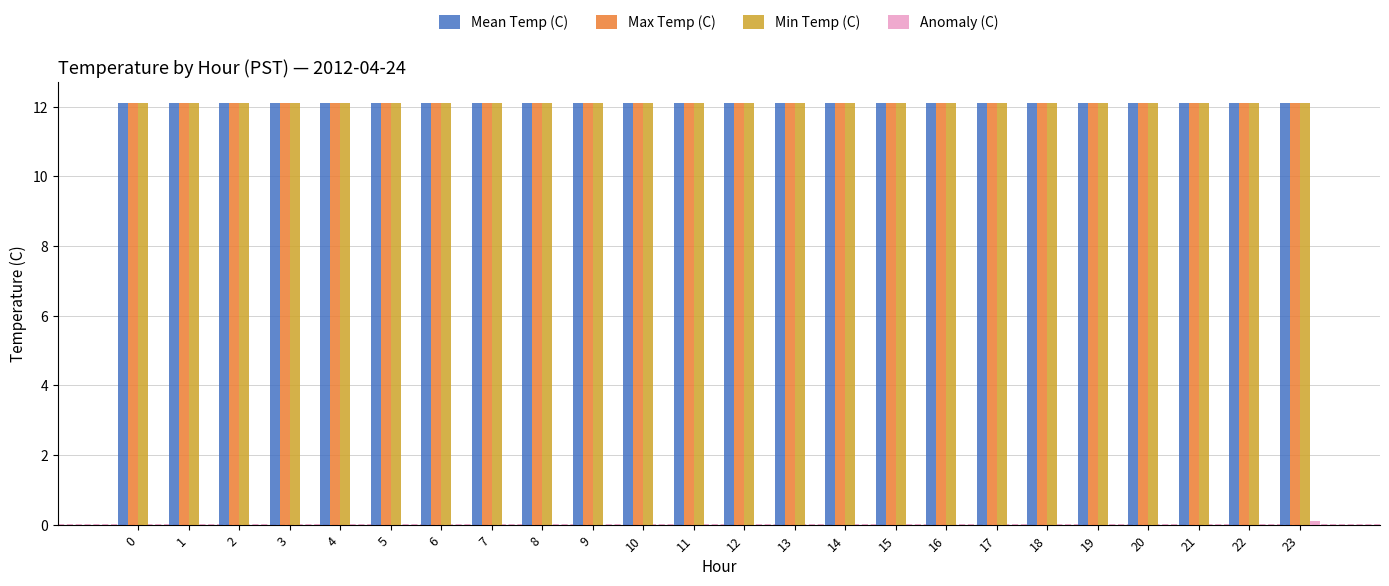

True or false: Max Temp (C) has a value of 12.1 at 19.

True